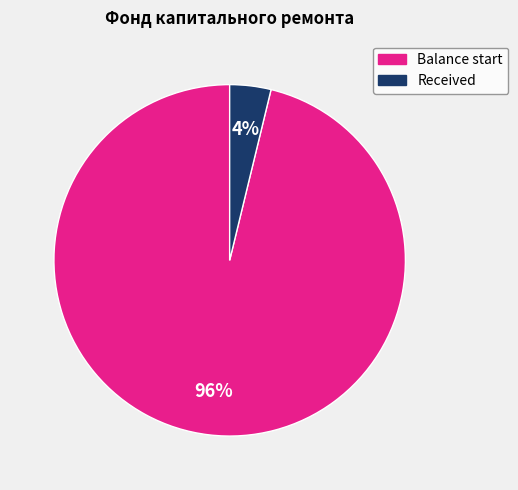

Is there any slice that represents more than half of the pie?

Yes